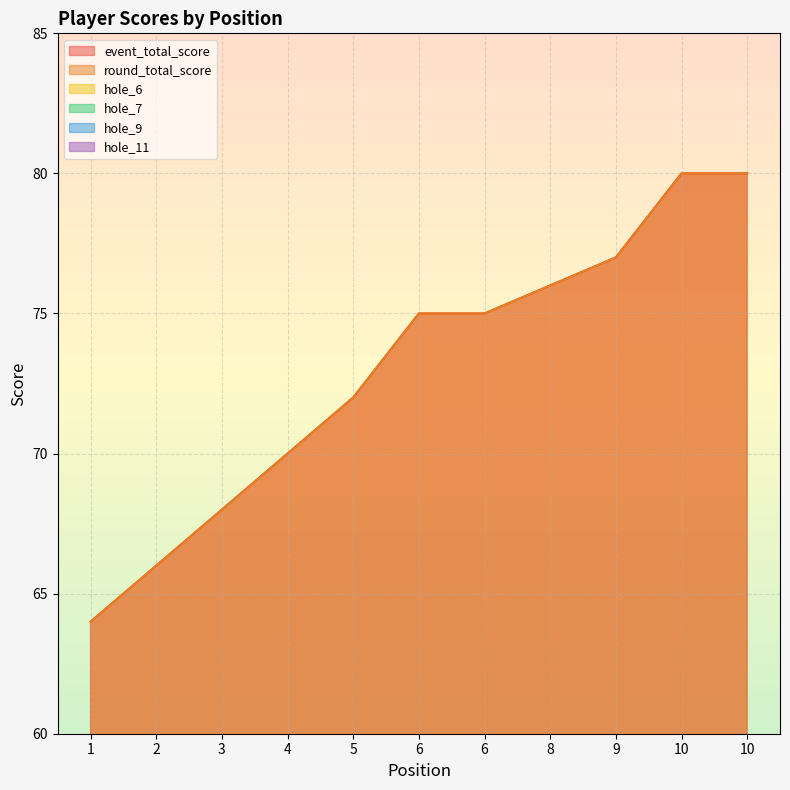

What is the difference between the hole_11 values at 2 and 5?

1